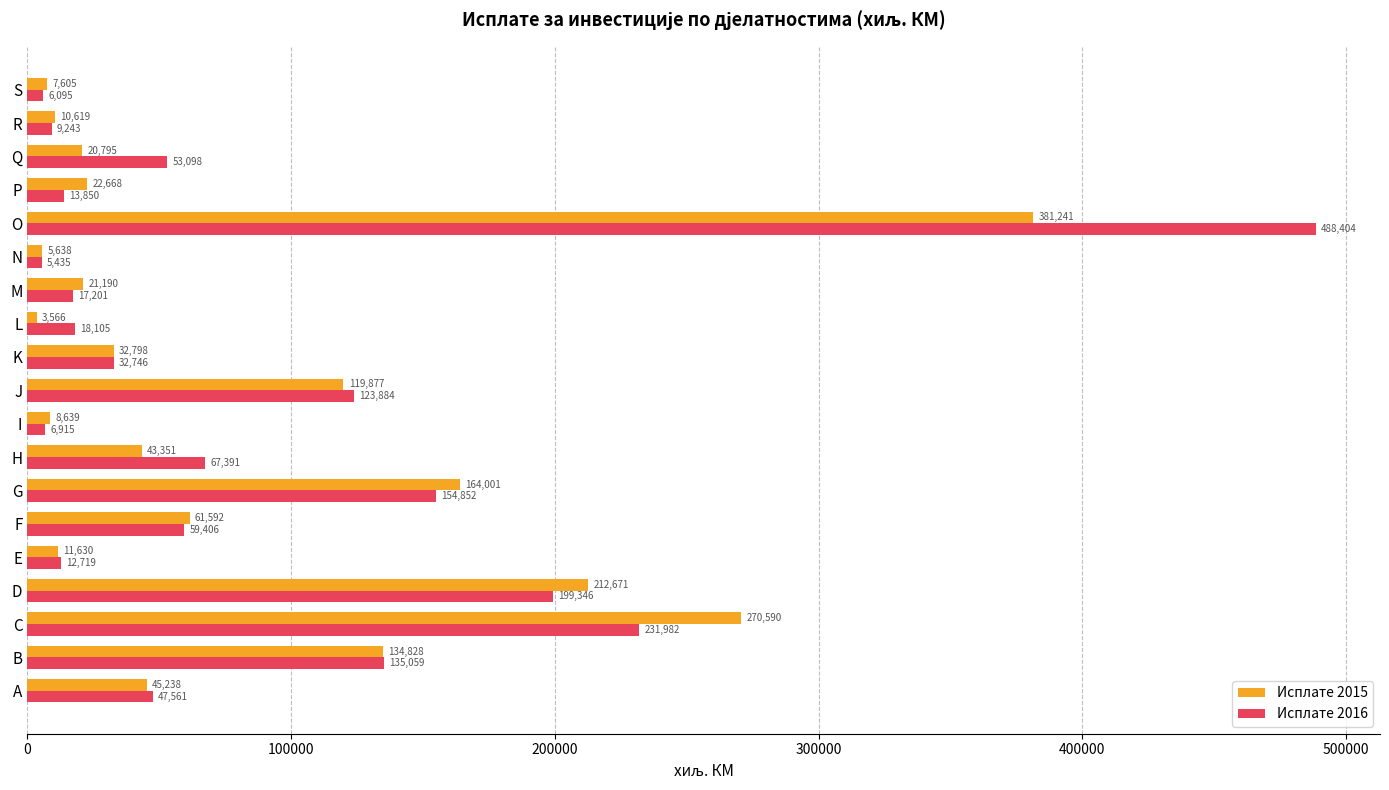

Which series has the largest range (max minus min)?

Исплате 2016